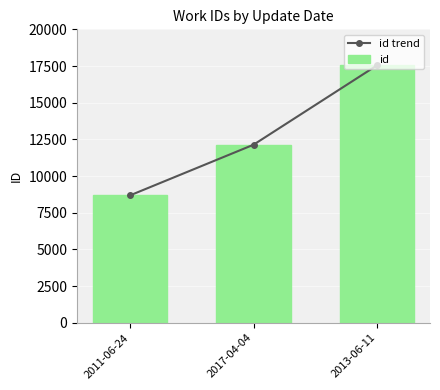

At which category is the sum across all series the highest?

2013-06-11